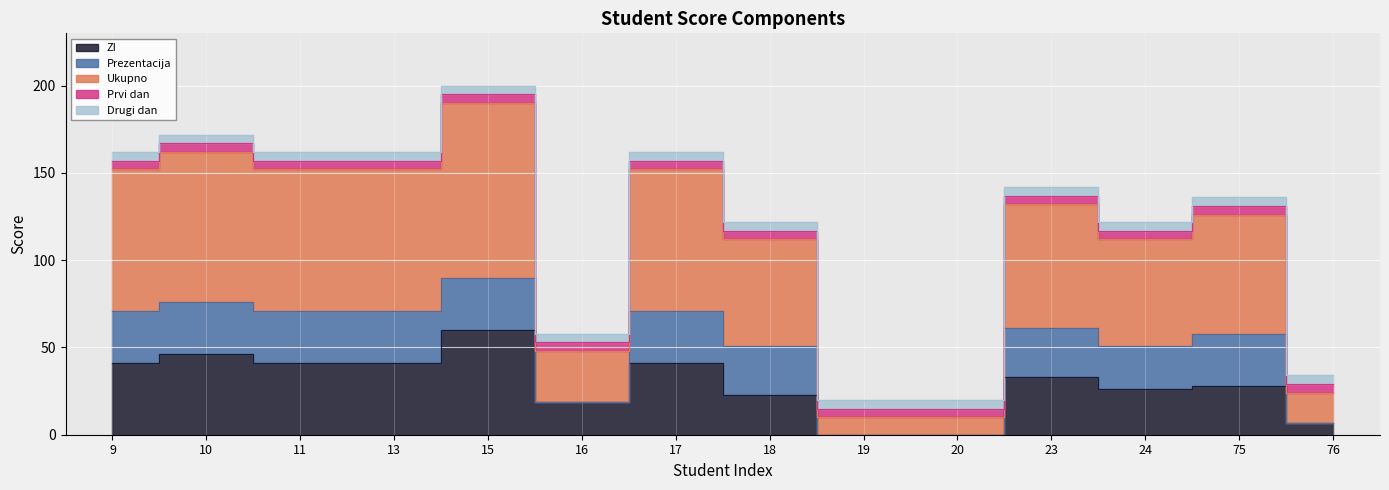

Where is Prvi dan nearest to the value 5?

9